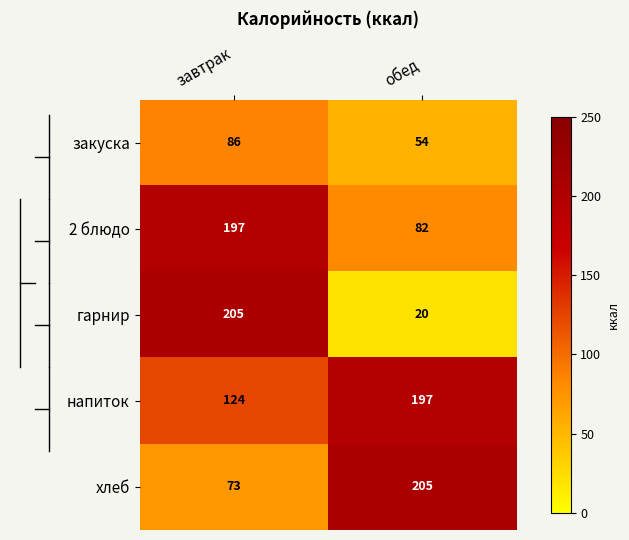

At which label does хлеб reach its minimum?

завтрак